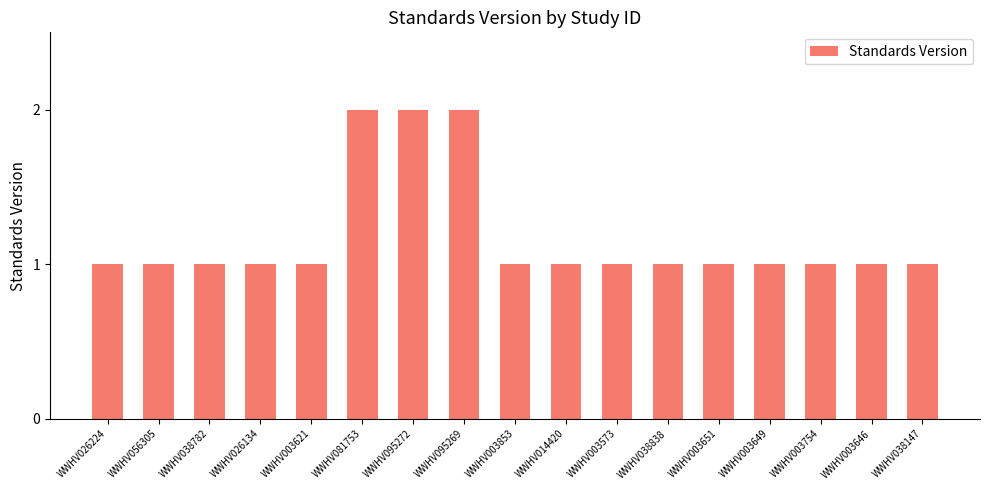

What is the sum of all values?

20